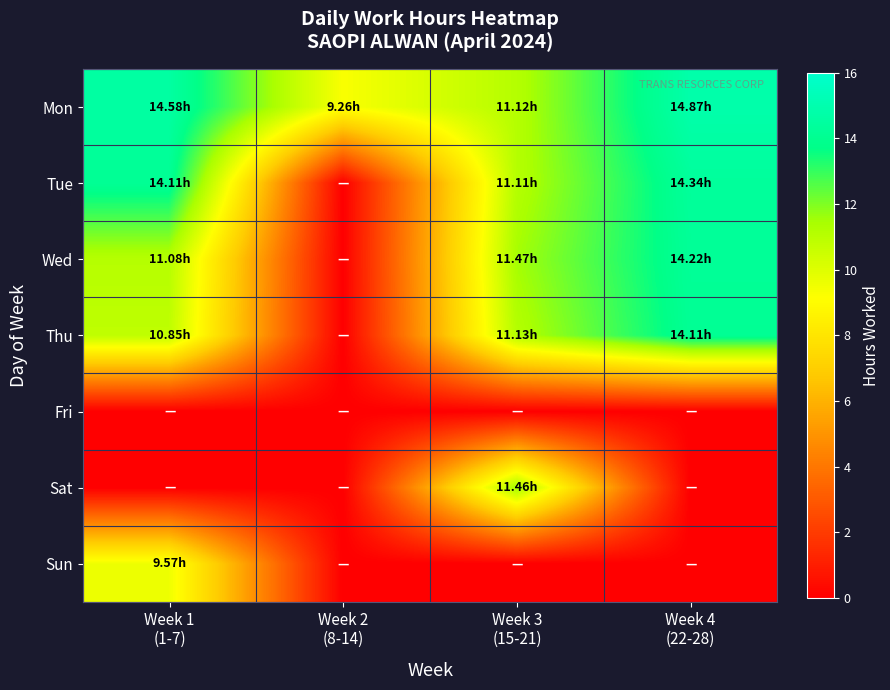

At which category does the chart reach its minimum across all series?

Week 2
(8-14)